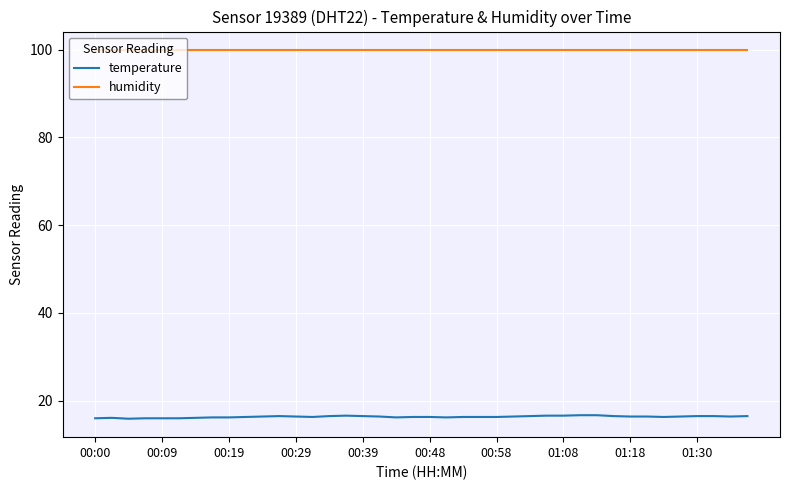

What are all the series names shown in the legend?

temperature, humidity